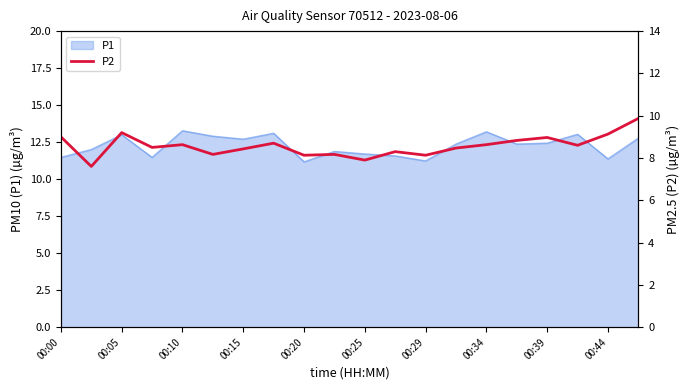

The P1 series shows 11.5 at 00:00. True or false?

True